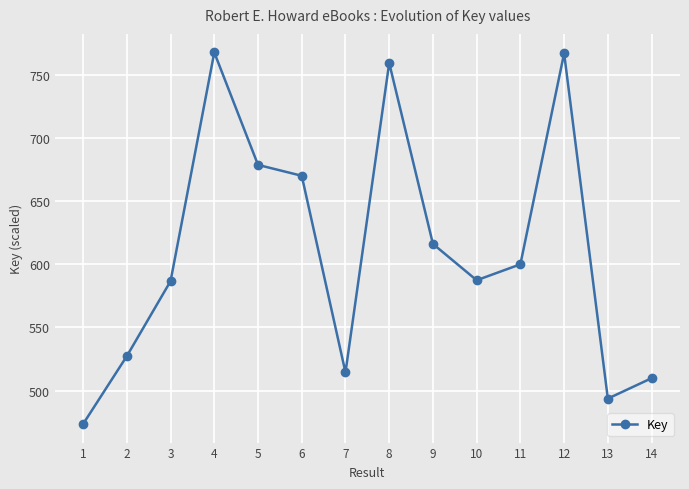

At which category does the chart reach its minimum across all series?

1